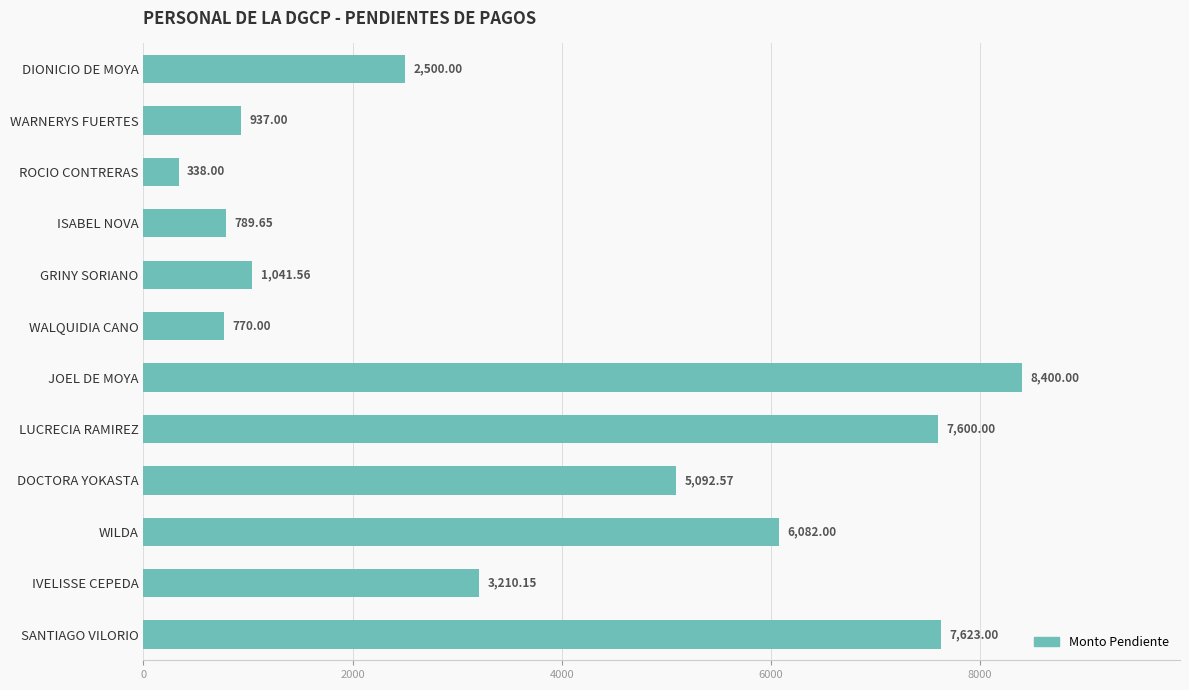

Approximately how many times larger is the value at DIONICIO DE MOYA compared to LUCRECIA RAMIREZ?

0.3